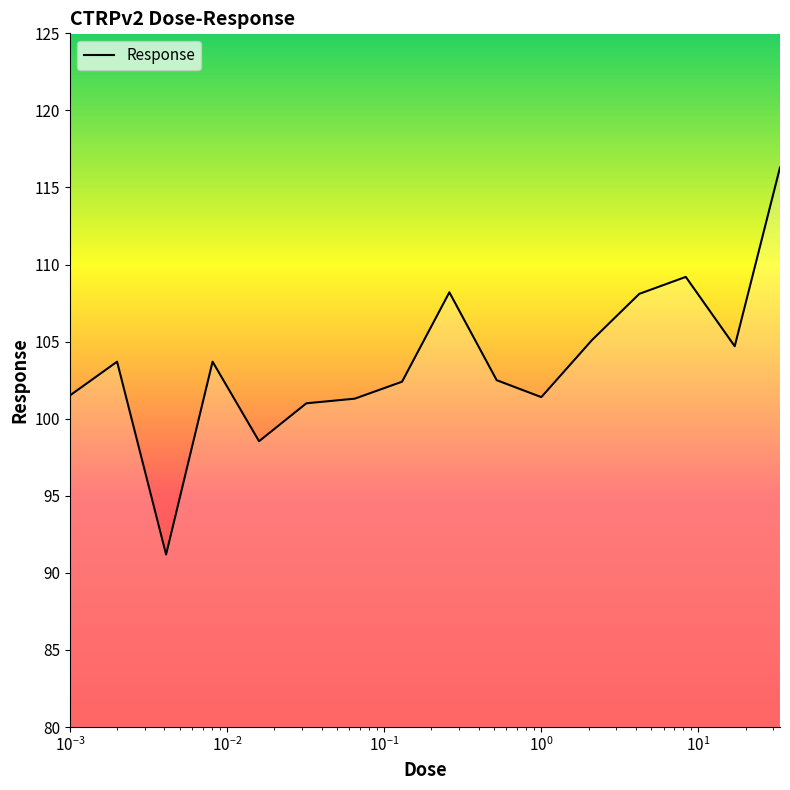

Does the chart display data point markers on the line(s)?

No